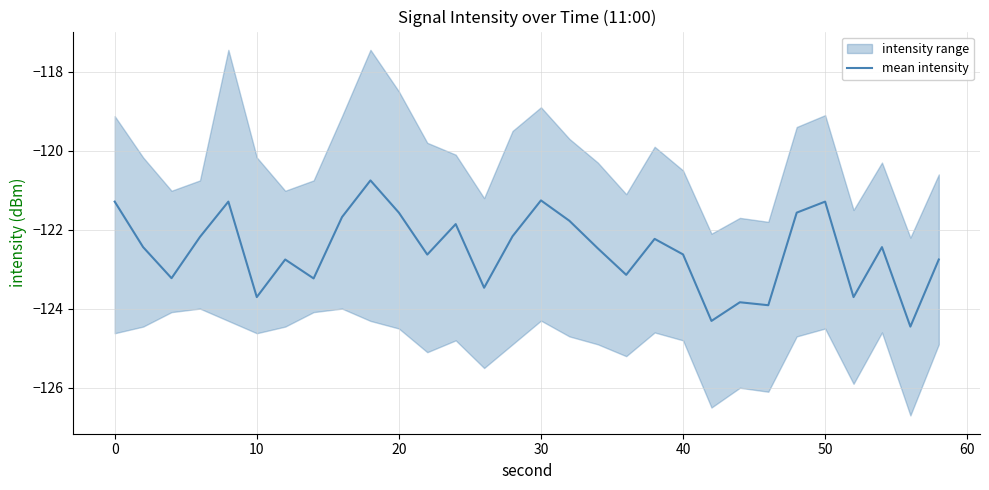

How many data points does each series have?

30